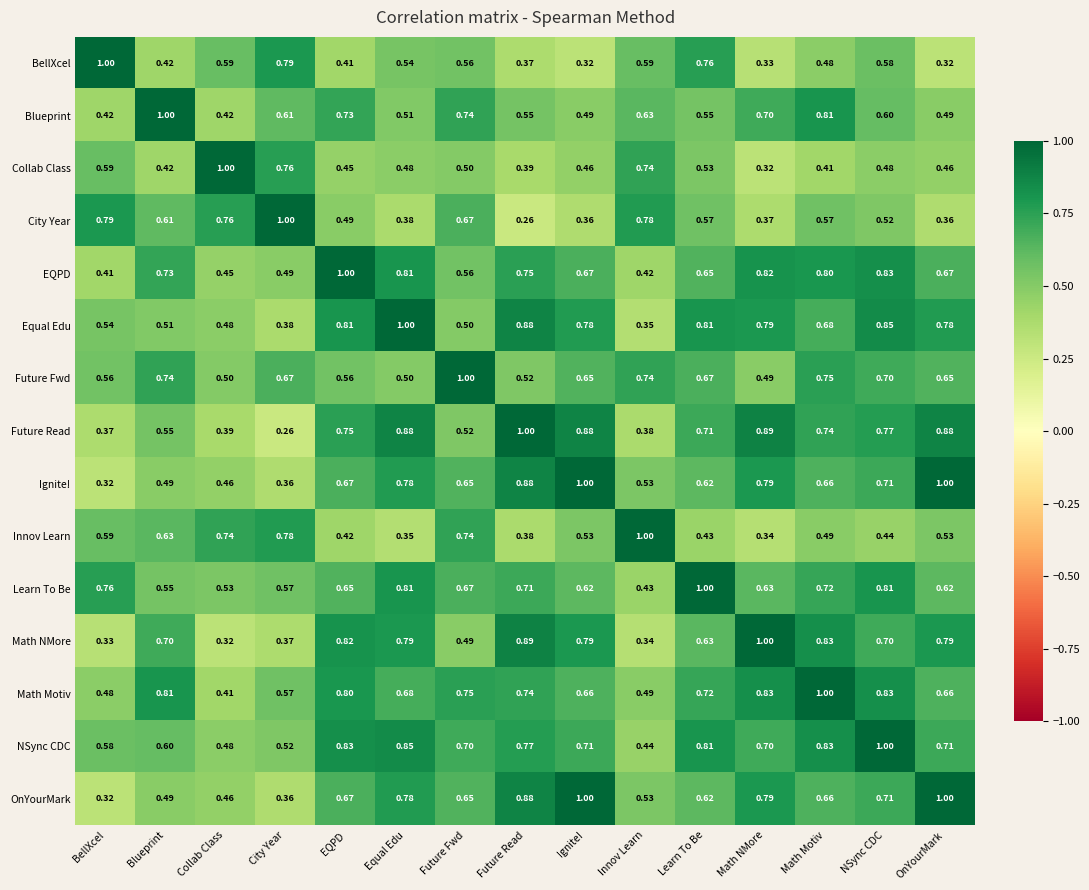

At which label does City Year reach its minimum?

Future Read